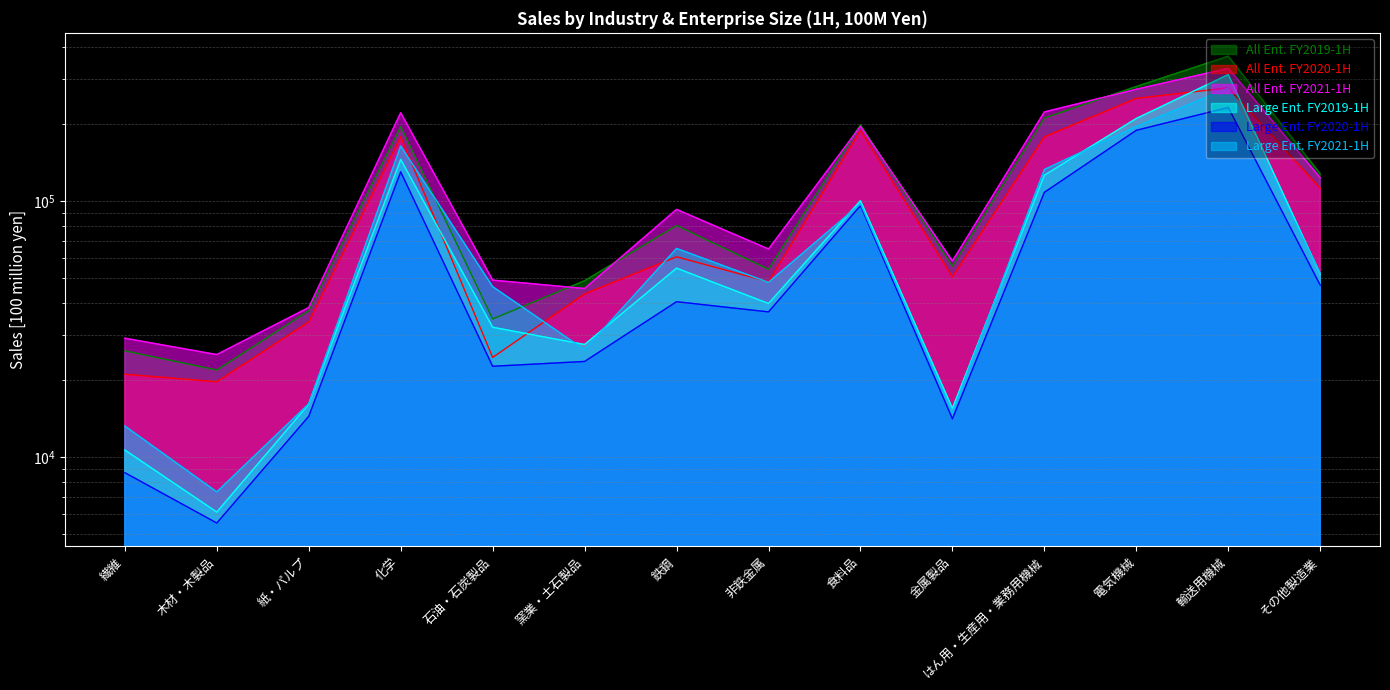

What is the label of the 8th point from the left?

非鉄金属